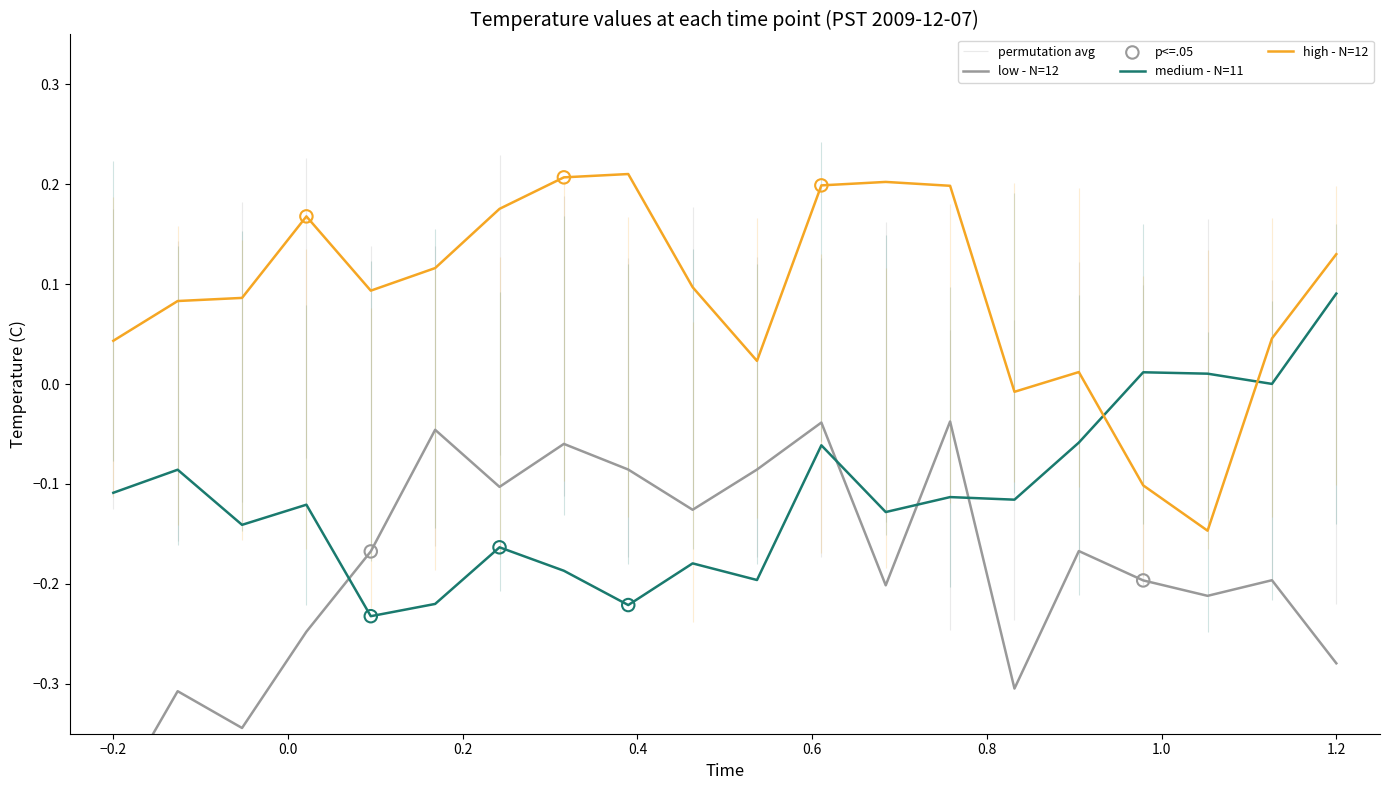

Is the value of low - N=12 at 5 greater than the value of high - N=12 at 2?

No